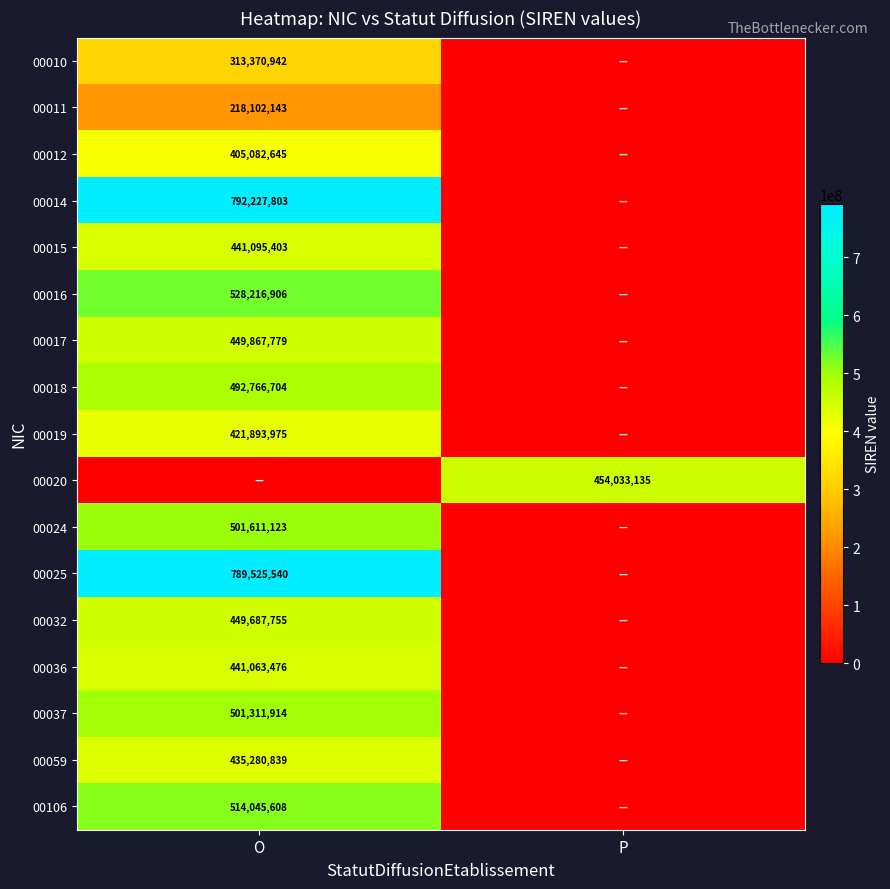

Which series has the largest range (max minus min)?

00014